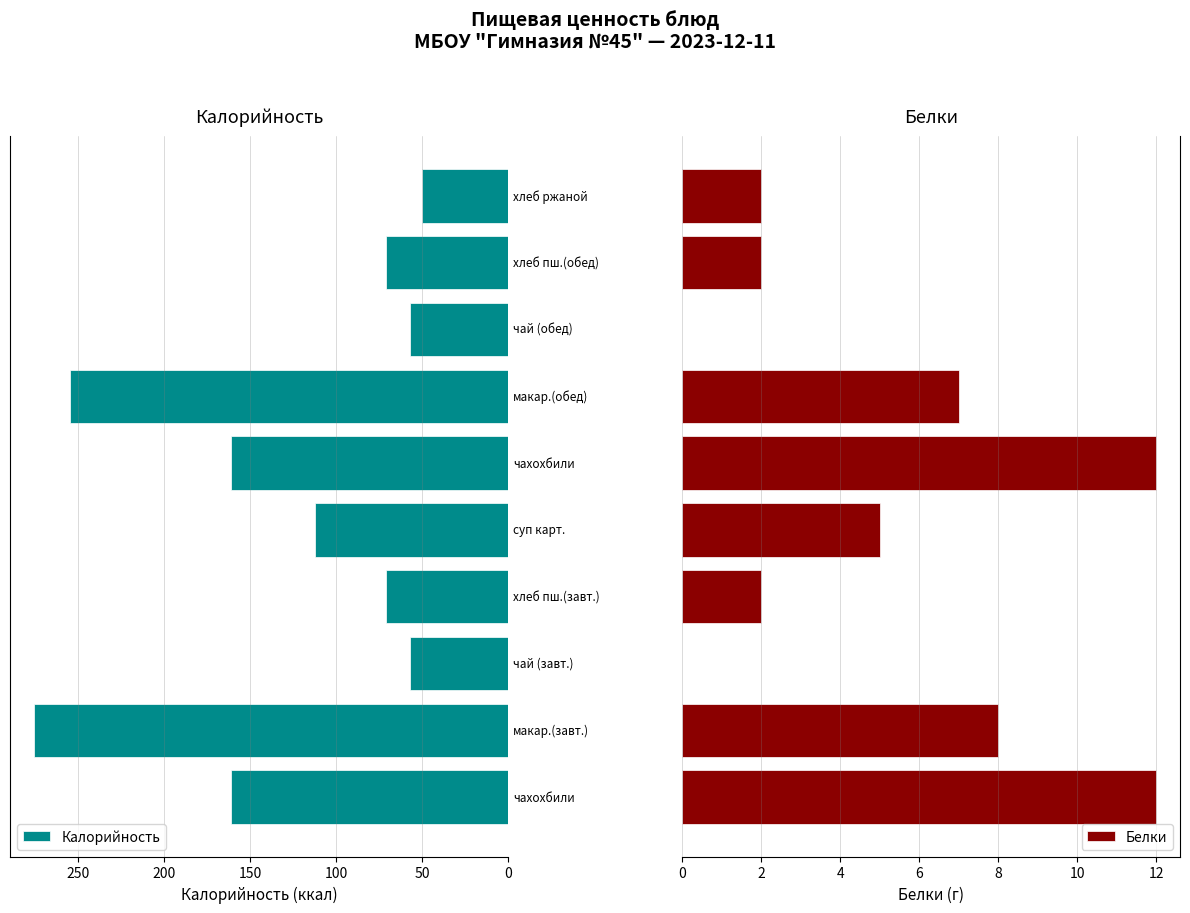

Is it true that Калорийность equals 369 at 300?

False